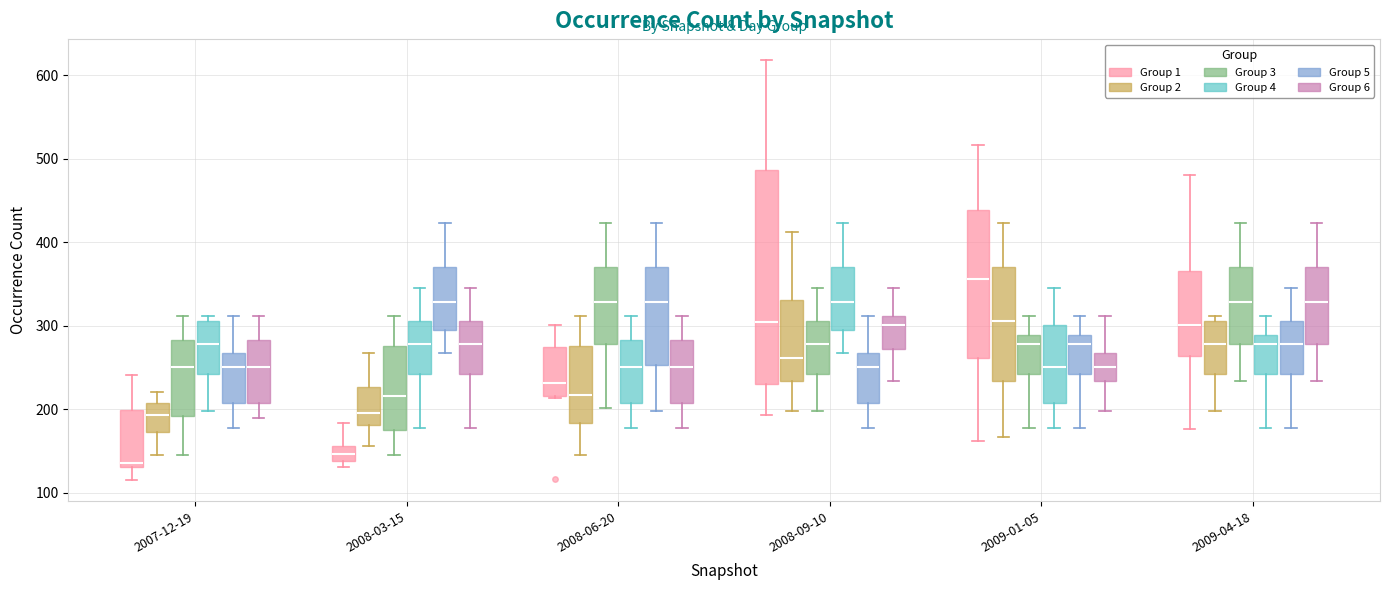

Reading left to right, read every box against the y-axis: the position of its median line, the range the box covers, and the ends of its whiskers. The values are not printed on the chart, so give them approximately, as read against the axis.

2007-12-19 (Group 1): median 140, box 130 to 200, whiskers 120 to 240
2007-12-19 (Group 2): median 190, box 170 to 210, whiskers 150 to 220
2007-12-19 (Group 3): median 250, box 190 to 280, whiskers 150 to 310
2007-12-19 (Group 4): median 280, box 240 to 310, whiskers 200 to 310 (just above the box's upper edge)
2007-12-19 (Group 5): median 250, box 210 to 270, whiskers 180 to 310
2007-12-19 (Group 6): median 250, box 210 to 280, whiskers 190 to 310
2008-03-15 (Group 1): median 150, box 140 to 160, whiskers 130 to 180
2008-03-15 (Group 2): median 200, box 180 to 230, whiskers 160 to 270
2008-03-15 (Group 3): median 220, box 170 to 280, whiskers 150 to 310
2008-03-15 (Group 4): median 280, box 240 to 310, whiskers 180 to 350
2008-03-15 (Group 5): median 330, box 290 to 370, whiskers 270 to 420
2008-03-15 (Group 6): median 280, box 240 to 310, whiskers 180 to 350
2008-06-20 (Group 1): median 230, box 220 to 270, whiskers 210 to 300
2008-06-20 (Group 2): median 220, box 180 to 280, whiskers 150 to 310
2008-06-20 (Group 3): median 330, box 280 to 370, whiskers 200 to 420
2008-06-20 (Group 4): median 250, box 210 to 280, whiskers 180 to 310
2008-06-20 (Group 5): median 330, box 250 to 370, whiskers 200 to 420
2008-06-20 (Group 6): median 250, box 210 to 280, whiskers 180 to 310
2008-09-10 (Group 1): median 310, box 230 to 490, whiskers 190 to 620
2008-09-10 (Group 2): median 260, box 230 to 330, whiskers 200 to 410
2008-09-10 (Group 3): median 280, box 240 to 310, whiskers 200 to 350
2008-09-10 (Group 4): median 330, box 290 to 370, whiskers 270 to 420
2008-09-10 (Group 5): median 250, box 210 to 270, whiskers 180 to 310
2008-09-10 (Group 6): median 300, box 270 to 310, whiskers 230 to 350
2009-01-05 (Group 1): median 360, box 260 to 440, whiskers 160 to 520
2009-01-05 (Group 2): median 310, box 230 to 370, whiskers 170 to 420
2009-01-05 (Group 3): median 280, box 240 to 290, whiskers 180 to 310
2009-01-05 (Group 4): median 250, box 210 to 300, whiskers 180 to 350
2009-01-05 (Group 5): median 280, box 240 to 290, whiskers 180 to 310
2009-01-05 (Group 6): median 250, box 230 to 270, whiskers 200 to 310
2009-04-18 (Group 1): median 300, box 260 to 370, whiskers 180 to 480
2009-04-18 (Group 2): median 280, box 240 to 310, whiskers 200 to 310 (just above the box's upper edge)
2009-04-18 (Group 3): median 330, box 280 to 370, whiskers 230 to 420
2009-04-18 (Group 4): median 280, box 240 to 290, whiskers 180 to 310
2009-04-18 (Group 5): median 280, box 240 to 310, whiskers 180 to 350
2009-04-18 (Group 6): median 330, box 280 to 370, whiskers 230 to 420